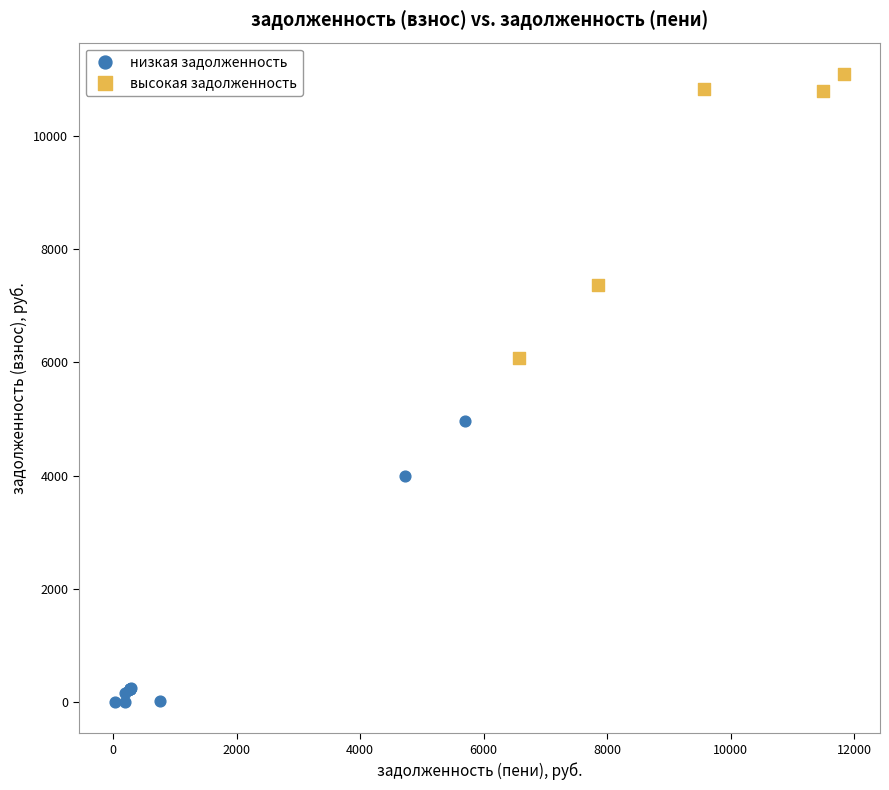

What are all the series names shown in the legend?

низкая задолженность, высокая задолженность